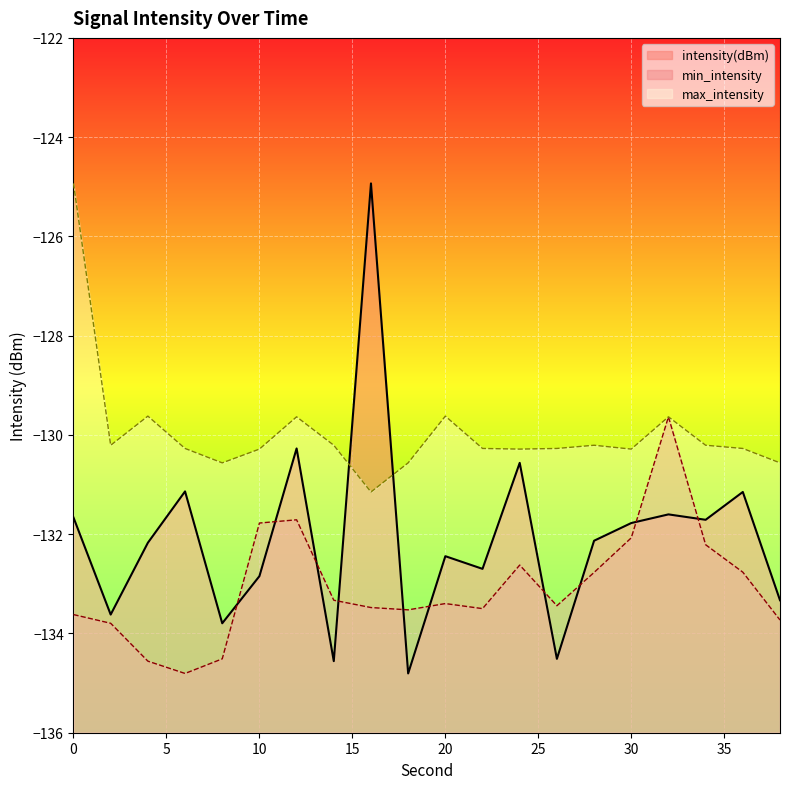

In max_intensity, how many points are lower than both neighbors (excluding endpoints)?

5